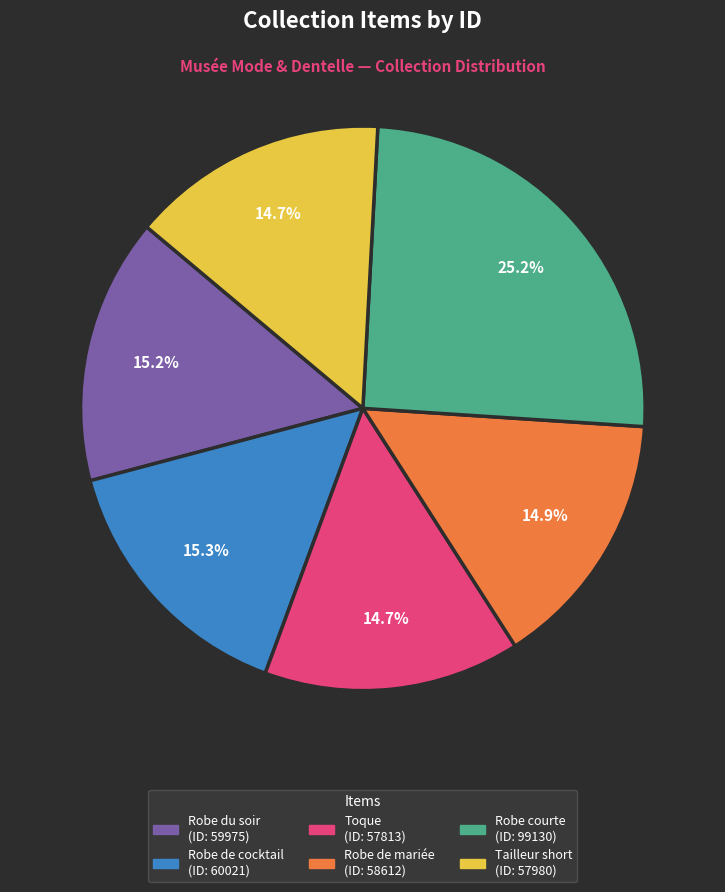

How many segments does this pie chart have?

6